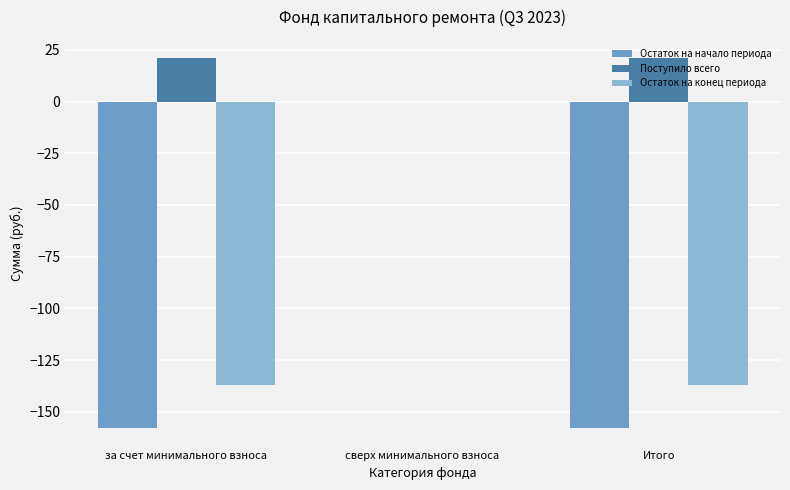

What is the sum of the Остаток на конец периода values at сверх минимального взноса and за счет минимального взноса?

-137.0